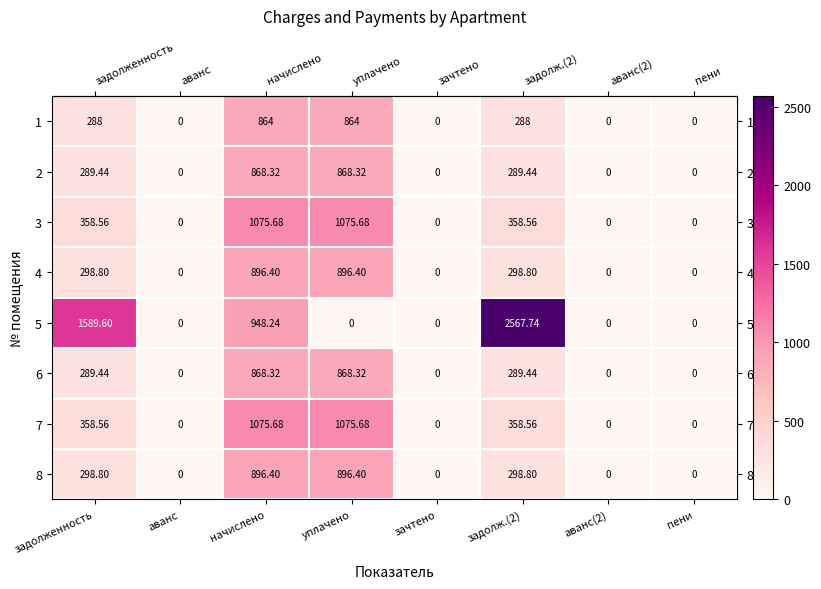

At which label does 8 first exceed 298?

задолженность